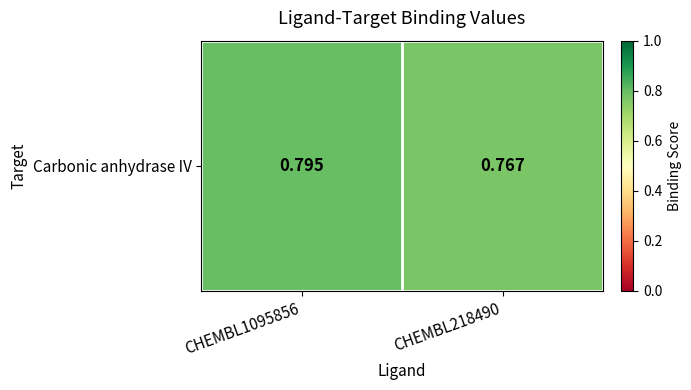

The value at CHEMBL1095856 is 0.8. True or false?

True